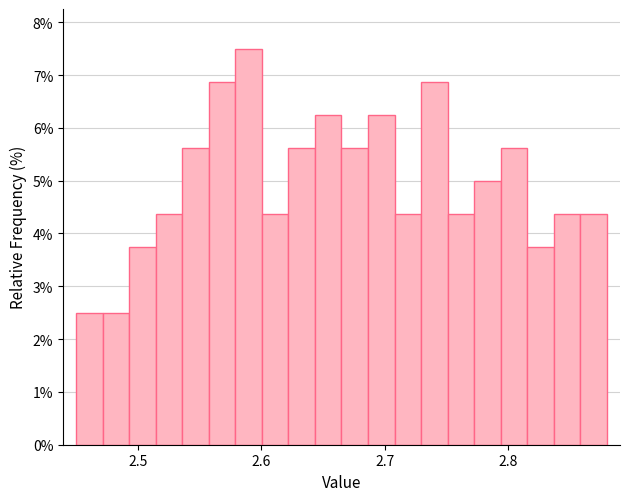

Around what value on the x-axis is the tallest bar? Give the approximate position of its centre, as read against the axis.

2.59